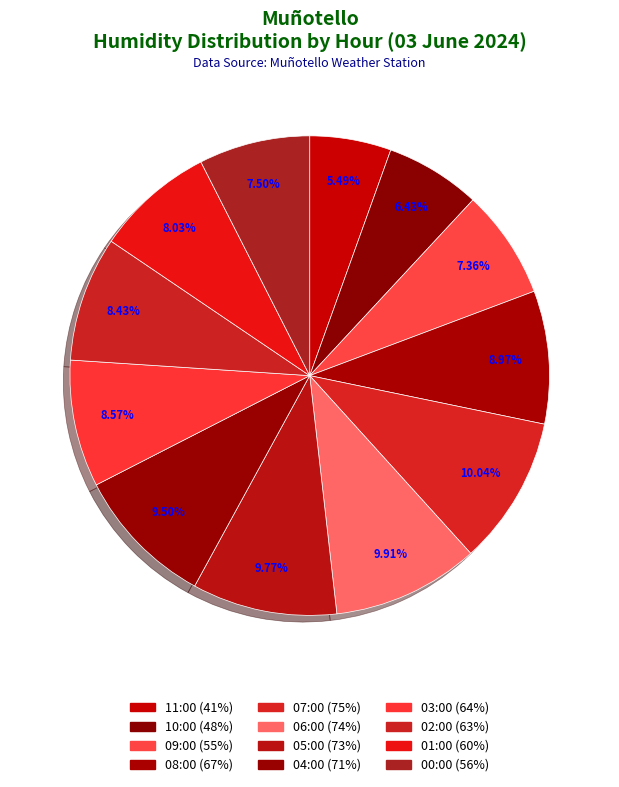

What portion of the pie excludes 01:00?

92.0%